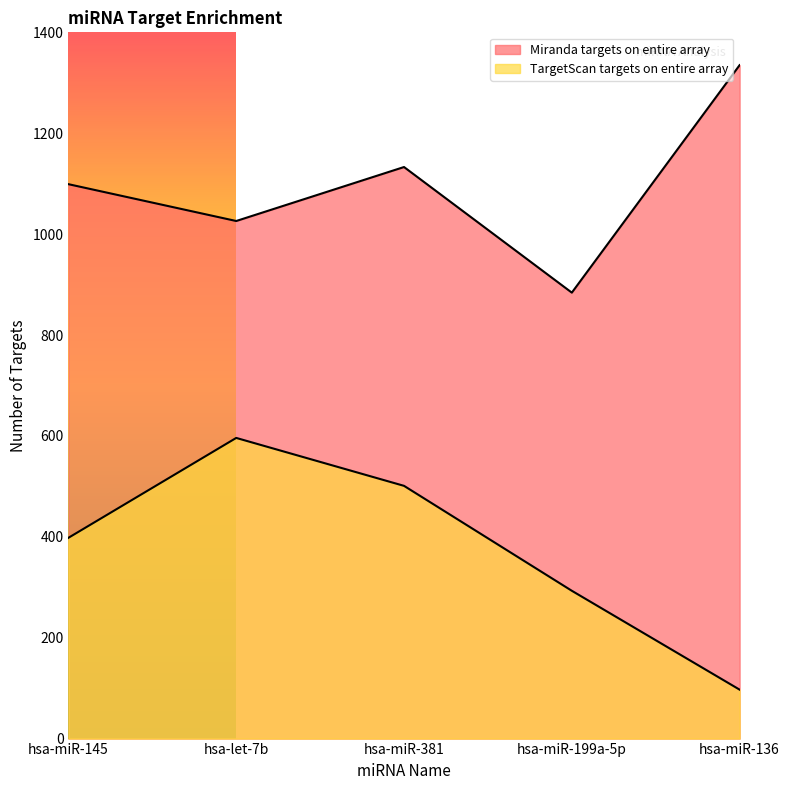

True or false: TargetScan targets on entire array and Miranda targets on entire array intersect in this chart.

False